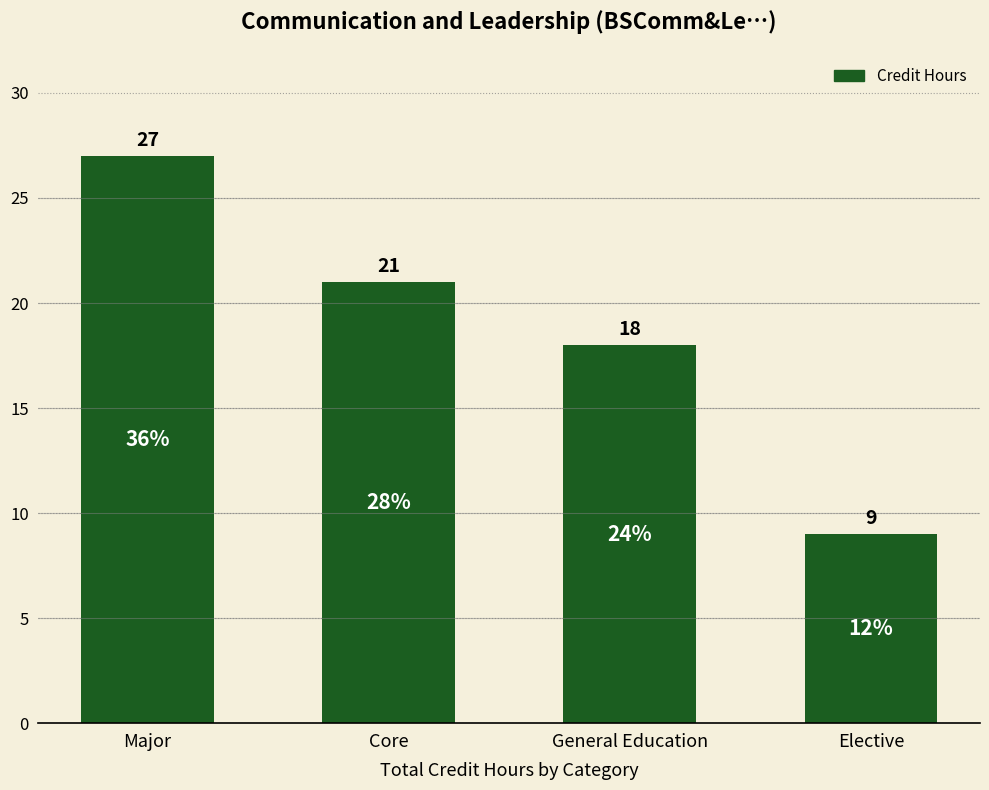

True or false: the data shows 9 at Elective.

True